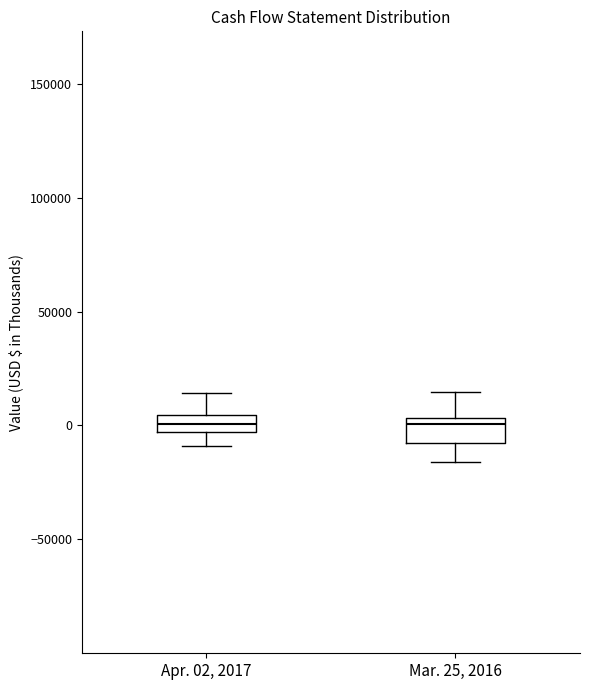

Where does the median line of the box for Apr. 02, 2017 sit on the y-axis? The values are not printed on the chart, so give them approximately, as read against the axis.

0